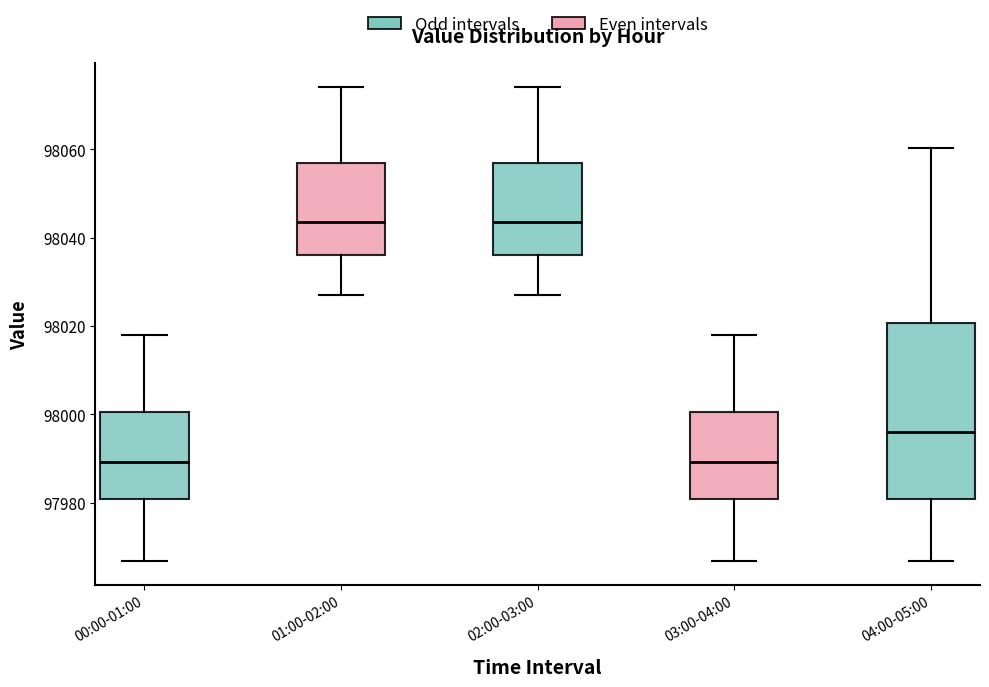

Reading left to right, transcribe this box plot: for each box, give where its median line is, the range the box spans, and where its two whiskers end, as read against the y-axis. The values are not printed on the chart, so give them approximately, as read against the axis.

00:00-01:00: median 97990, box 97980 to 98000, whiskers 97966 to 98018
01:00-02:00: median 98044, box 98036 to 98056, whiskers 98026 to 98074
02:00-03:00: median 98044, box 98036 to 98056, whiskers 98026 to 98074
03:00-04:00: median 97990, box 97980 to 98000, whiskers 97966 to 98018
04:00-05:00: median 97996, box 97980 to 98020, whiskers 97966 to 98060